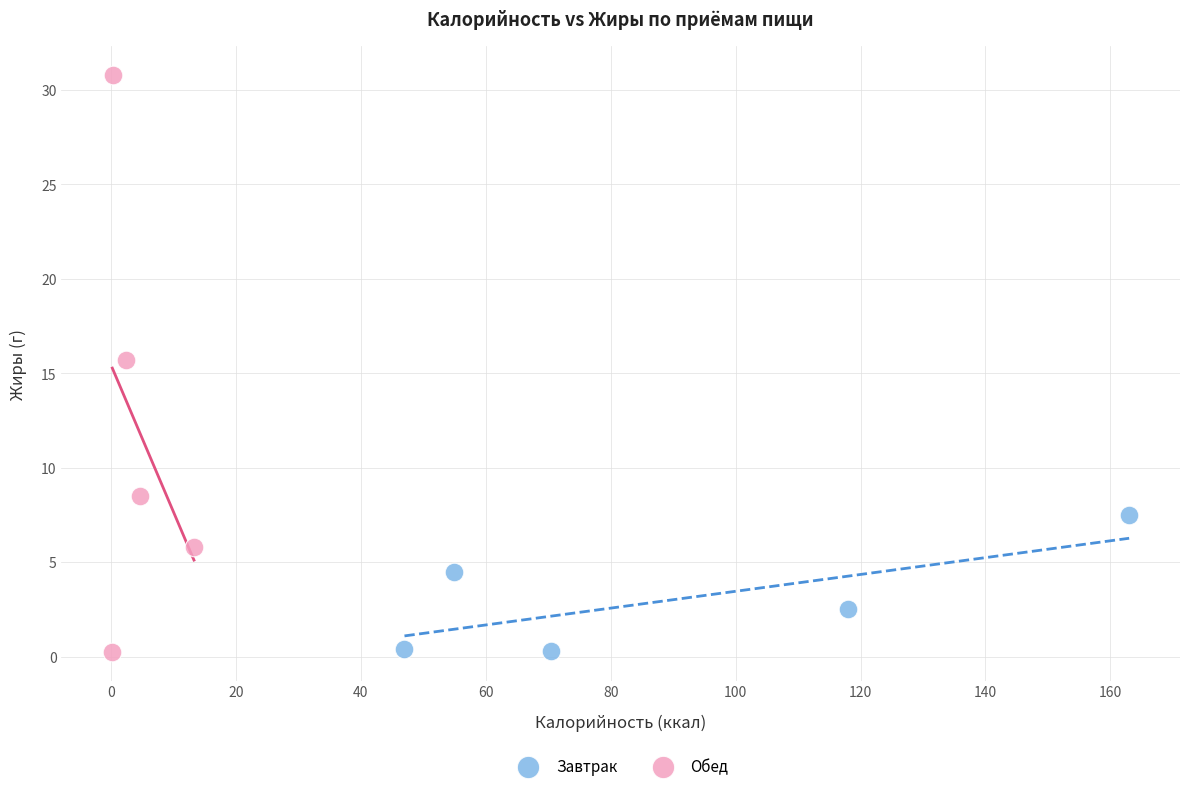

Which series reaches the maximum Y coordinate?

Обед